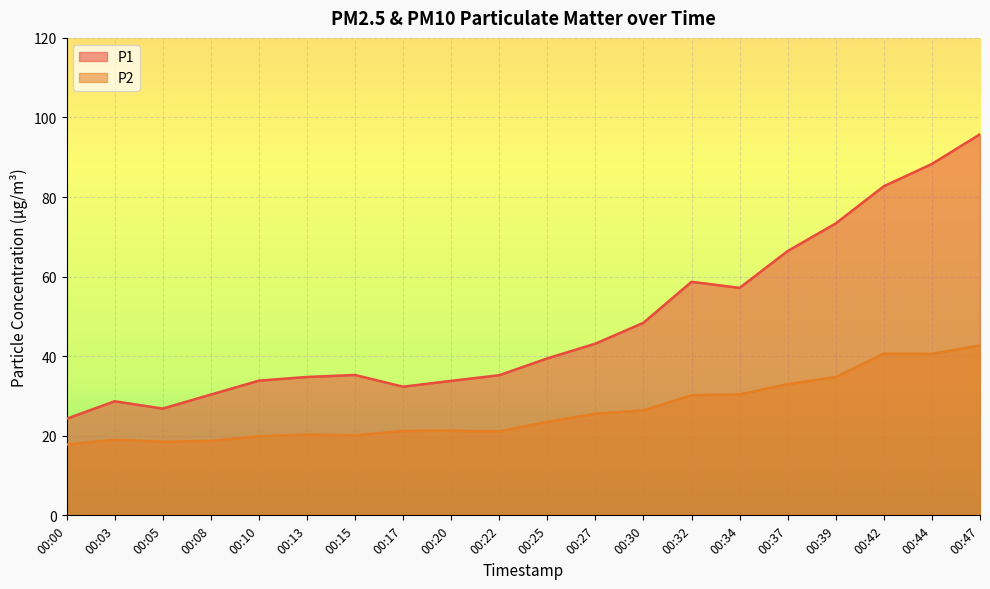

Where is P1 nearest to the value 60?

00:32